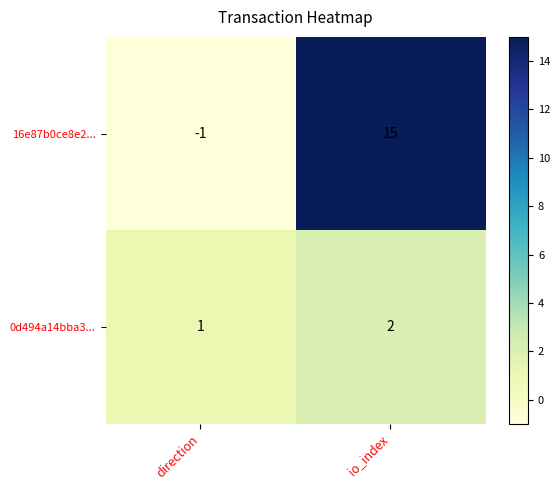

What is the maximum value shown in the chart?

15